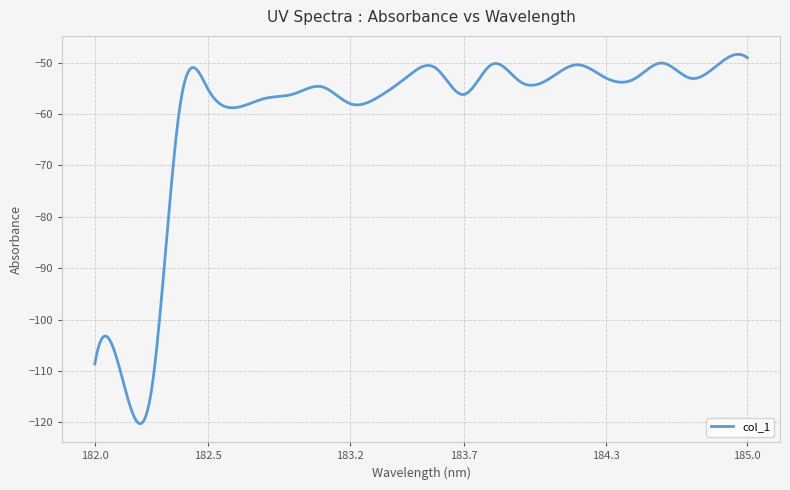

What is the minimum value shown in the chart?

-120.3